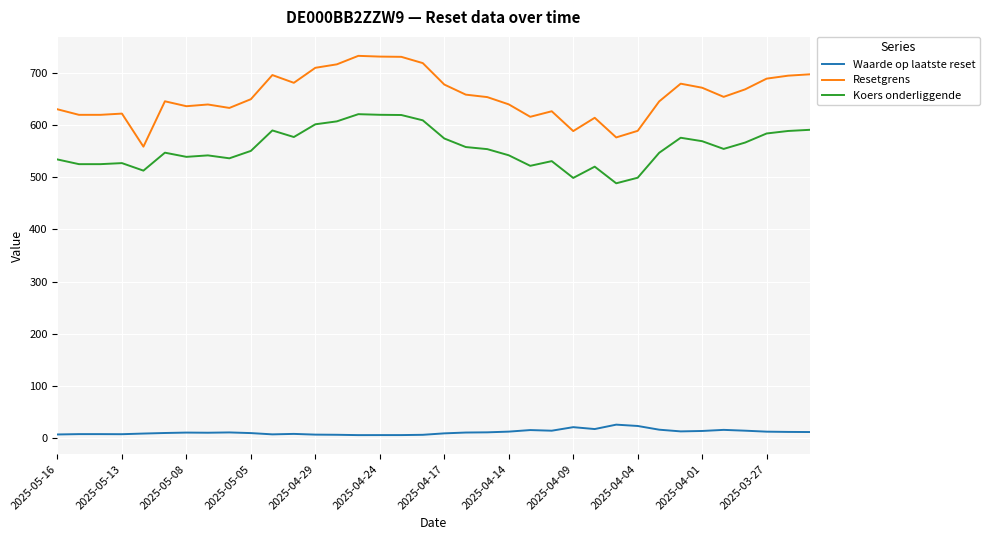

How many values in the Resetgrens series exceed 653?

18